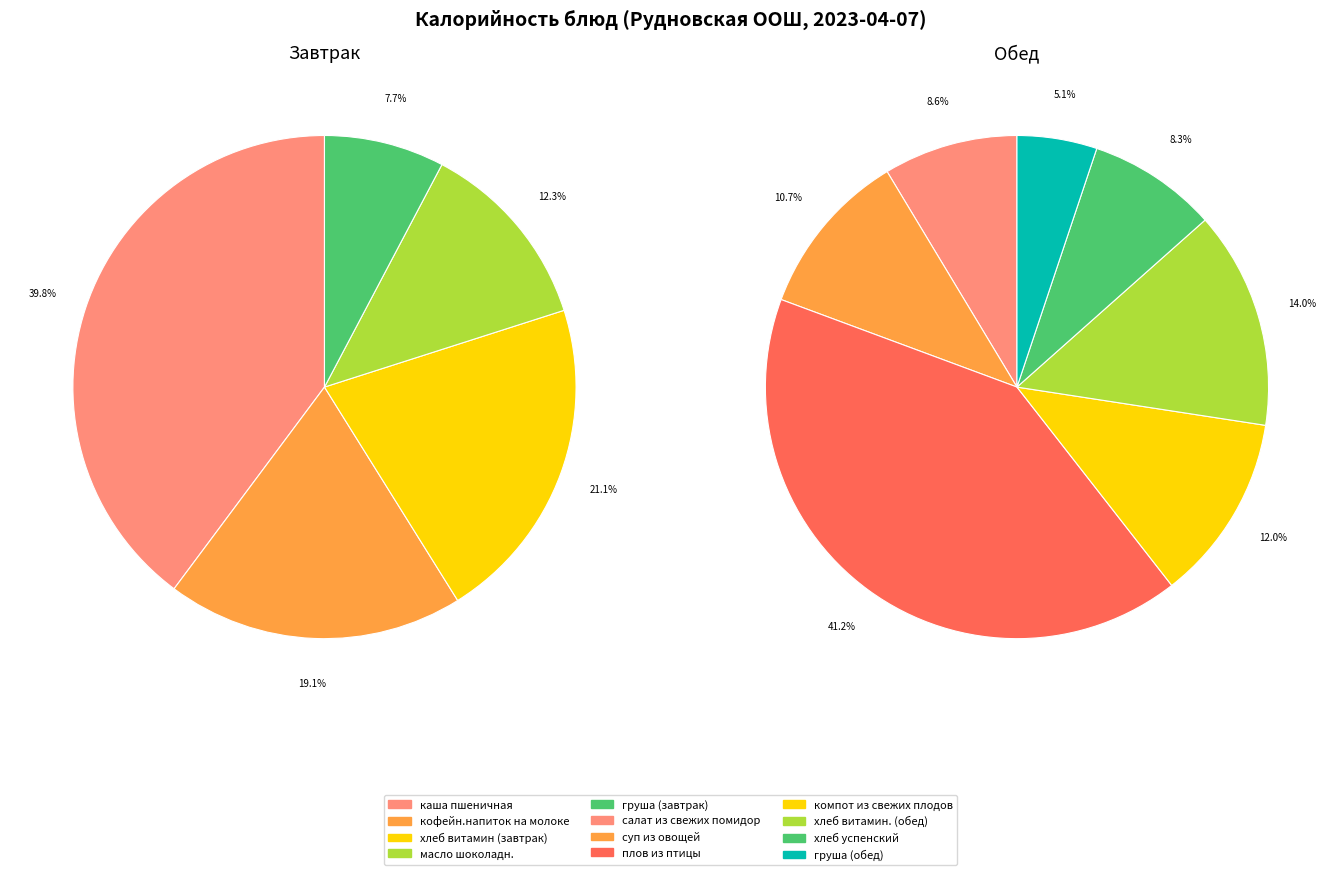

What is the change in value from масло шоколадн. to хлеб успенский?

+1